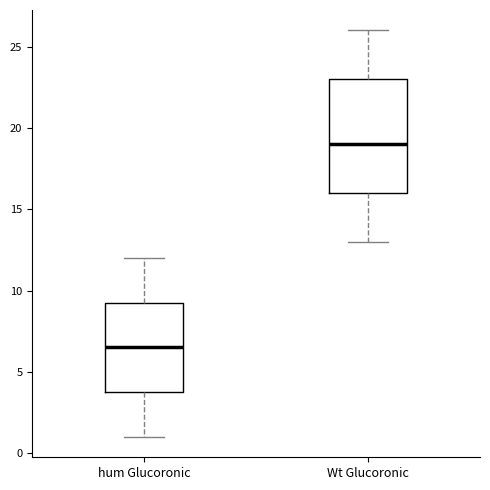

Reading left to right, read every box against the y-axis: the position of its median line, the range the box covers, and the ends of its whiskers. The values are not printed on the chart, so give them approximately, as read against the axis.

hum Glucoronic: median 6.5, box 4.0 to 9.5, whiskers 1.0 to 12.0
Wt Glucoronic: median 19.0, box 16.0 to 23.0, whiskers 13.0 to 26.0